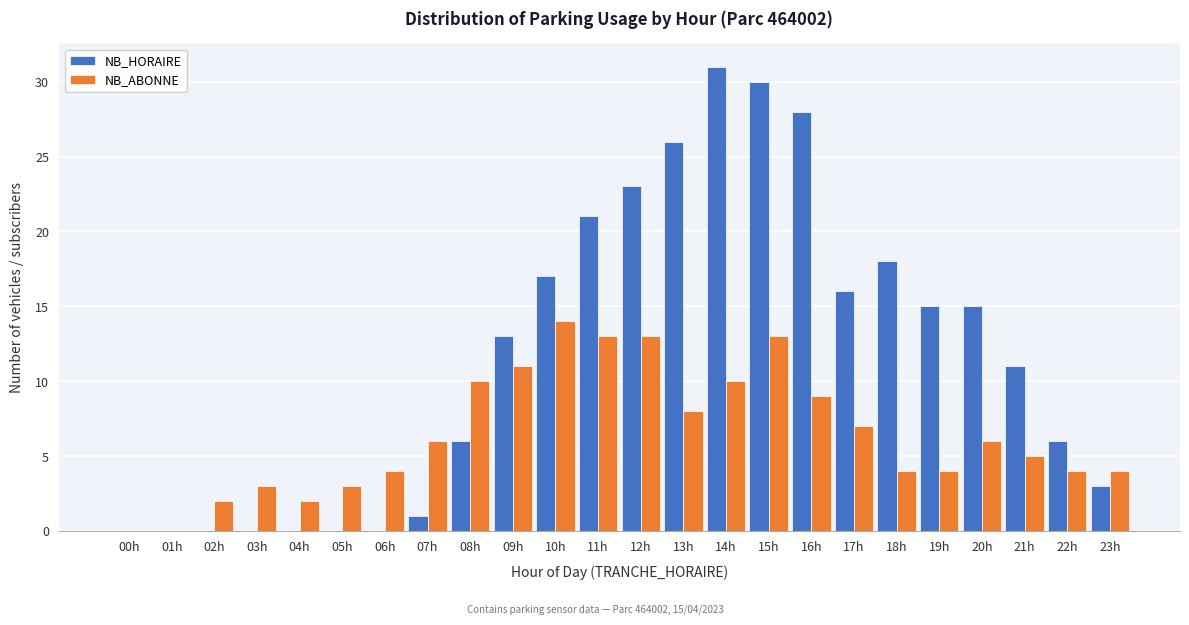

Which label corresponds to the largest value in the chart?

14h